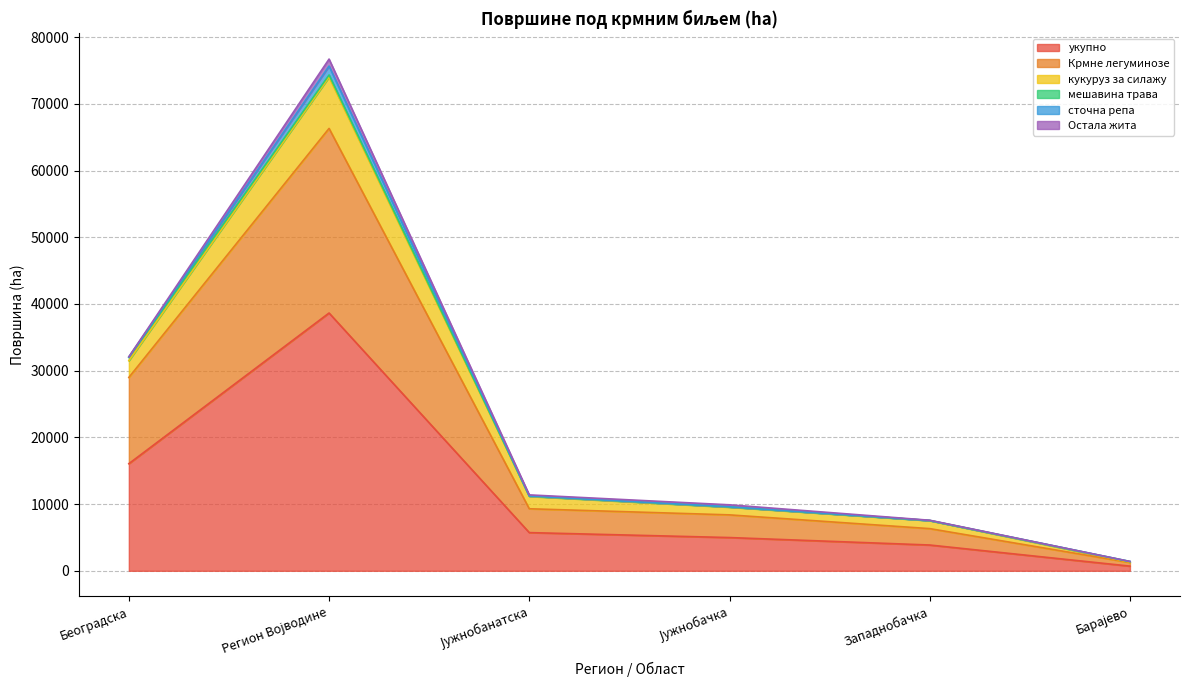

What is the difference between the maximum and second lowest values in the укупно series?

34781.4